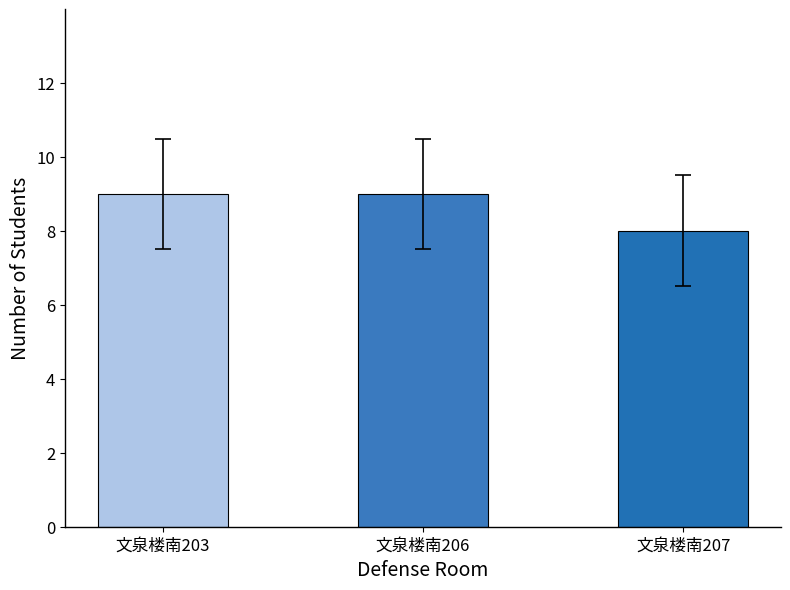

What is the greatest value displayed?

9